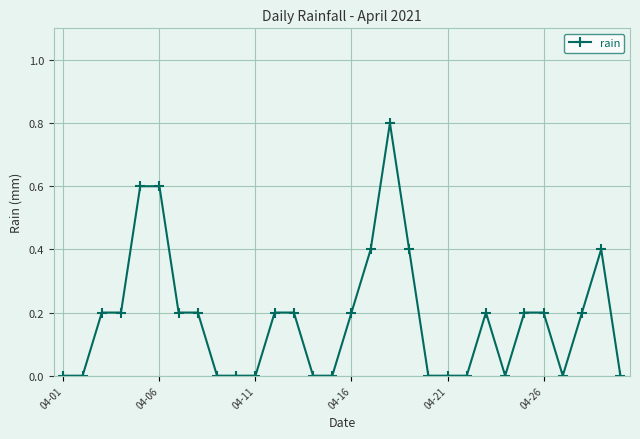

What is the difference between the maximum and minimum values?

0.8